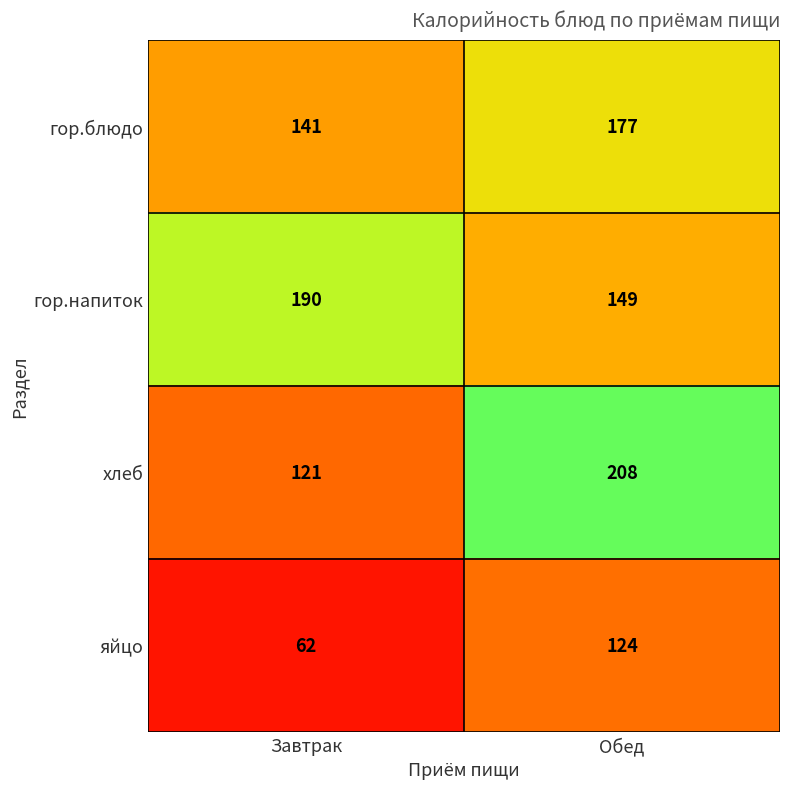

The value of гор.напиток at Завтрак is 190. True or false?

True